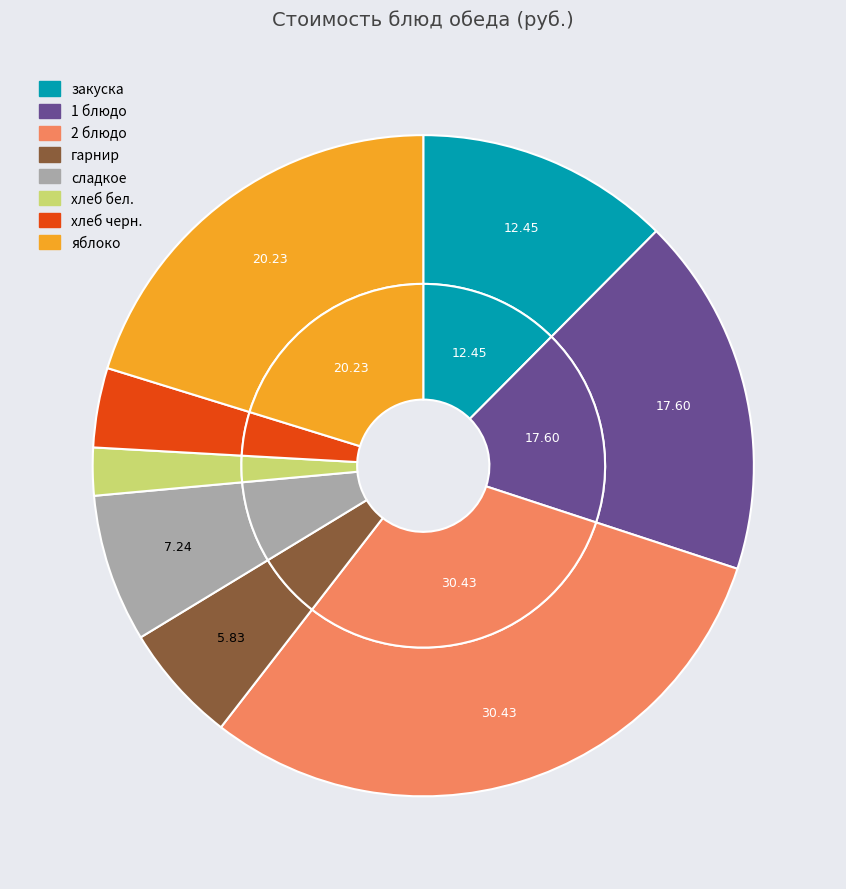

Rank the categories by value from highest to lowest.

2 блюдо, яблоко, 1 блюдо, закуска, сладкое, гарнир, хлеб черн., хлеб бел.